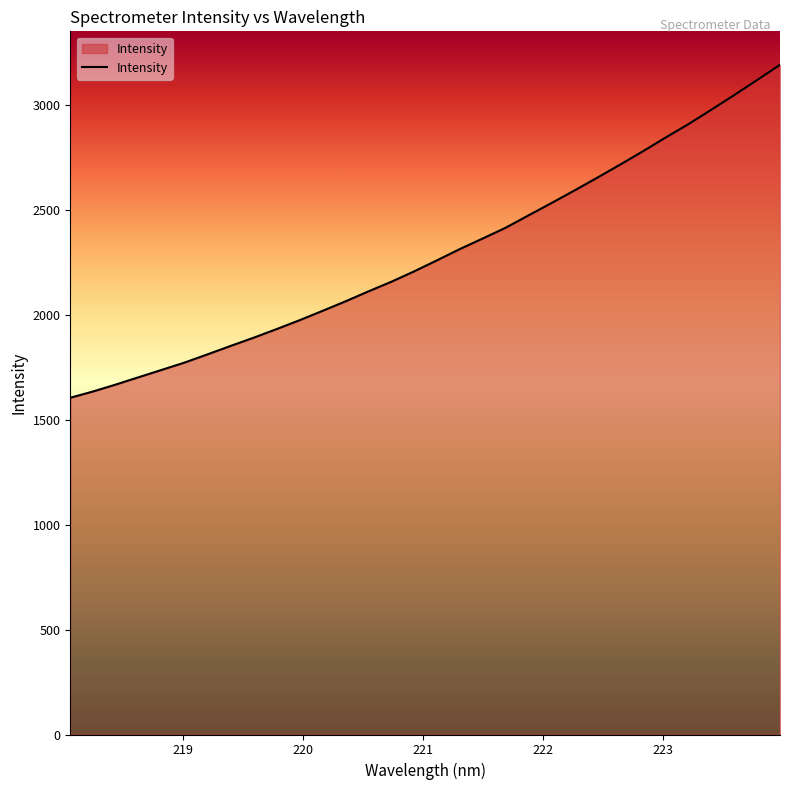

What is the average value?

2292.2